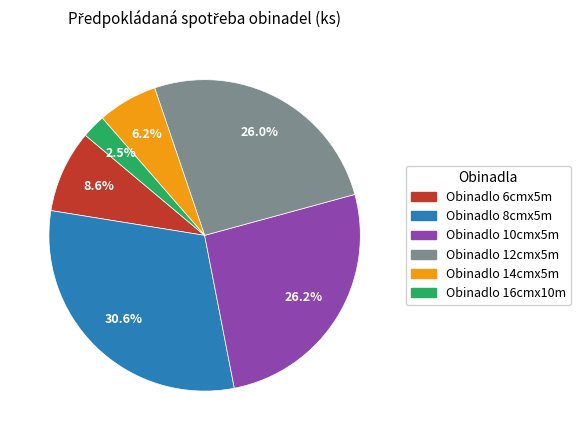

Count the number of slices in the pie.

6